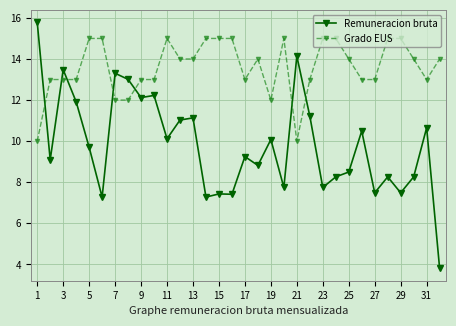

Does the chart display data point markers on the line(s)?

Yes